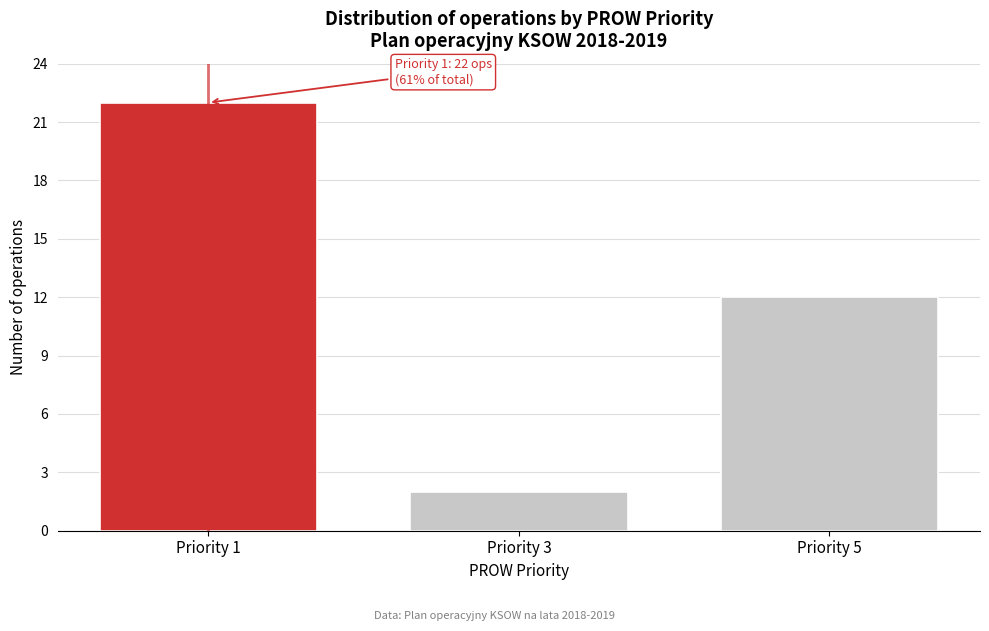

Reading left to right, extract all data points from this chart.

22	2	12